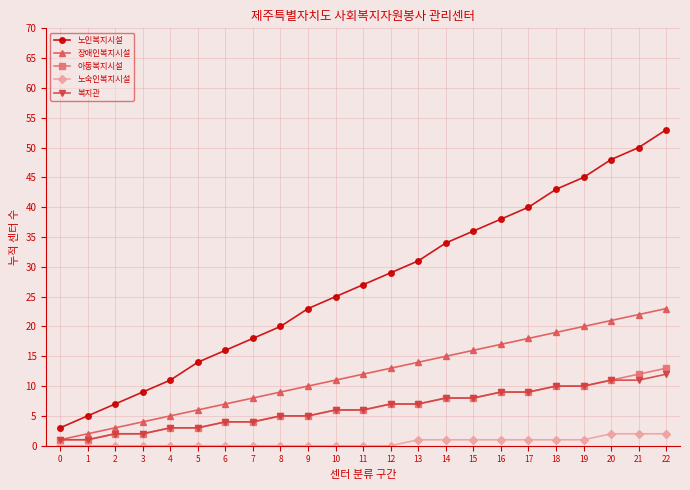

True or false: 장애인복지시설 has a value of 28 at 17.

False